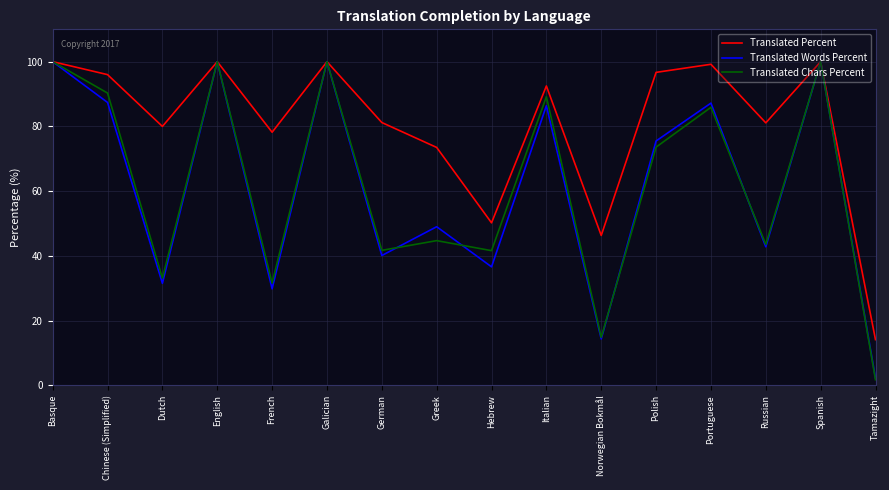

At which category does the chart reach its minimum across all series?

Tamazight